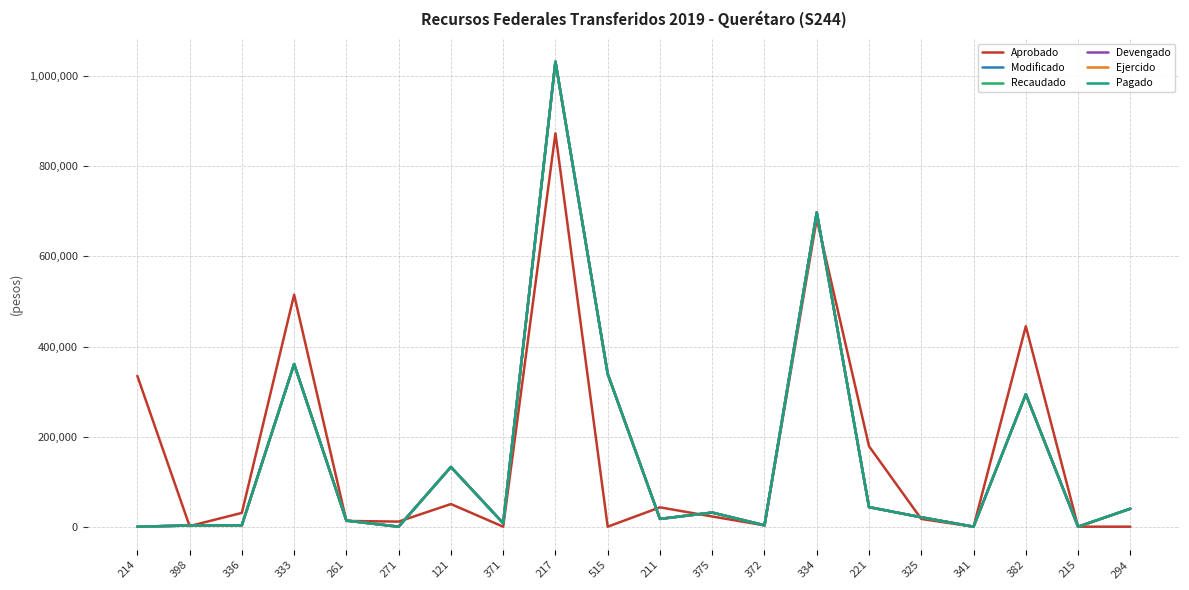

Does the chart display data point markers on the line(s)?

No